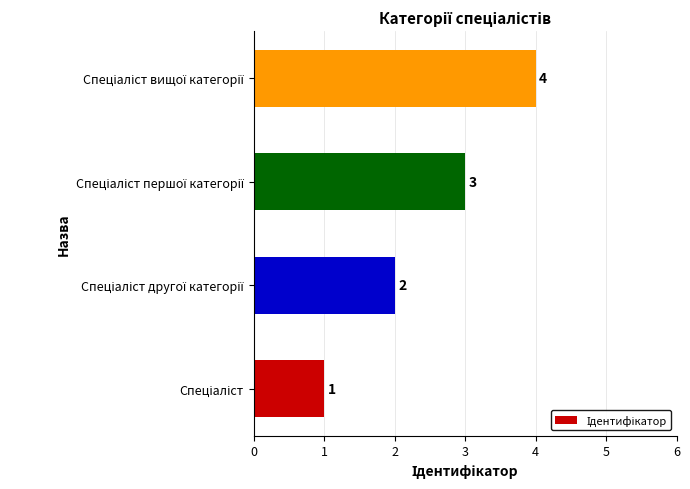

What is the sum of all values?

10